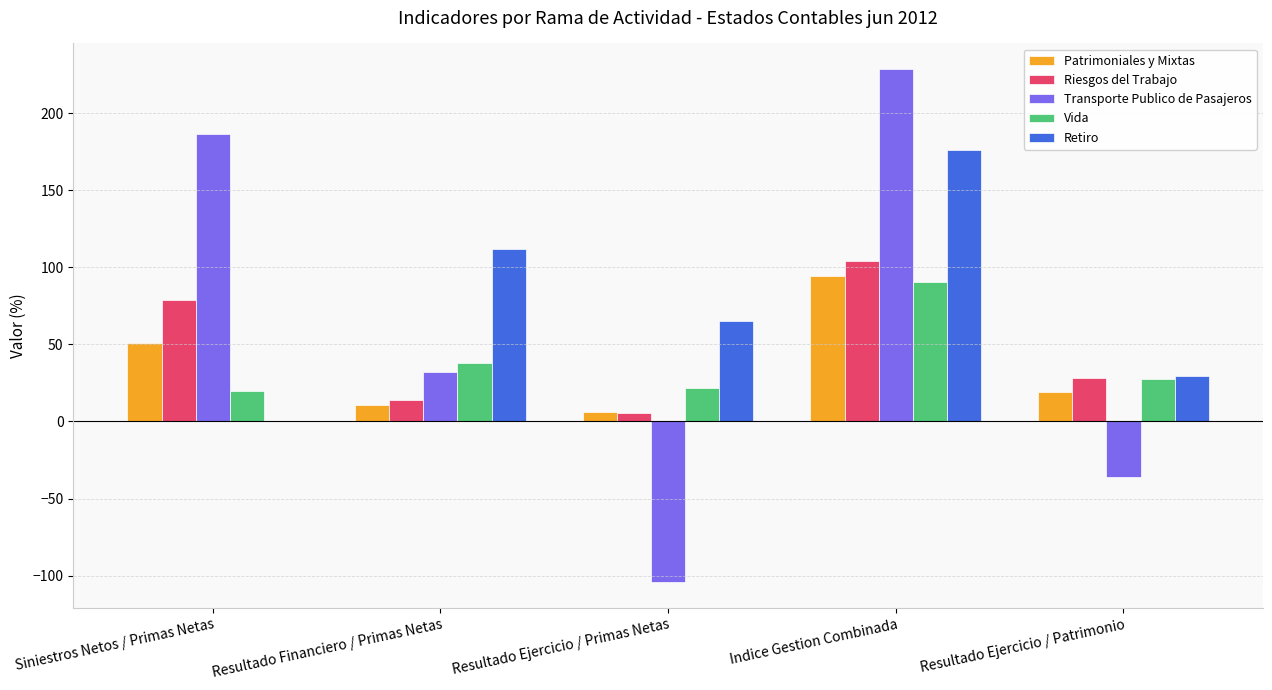

Is it true that Riesgos del Trabajo equals 28.1 at Resultado Ejercicio / Patrimonio?

True